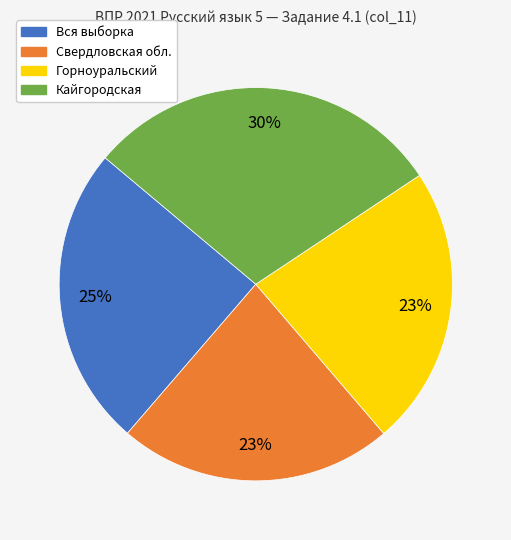

Do Свердловская обл. and Горноуральский together represent more than half of the pie?

No